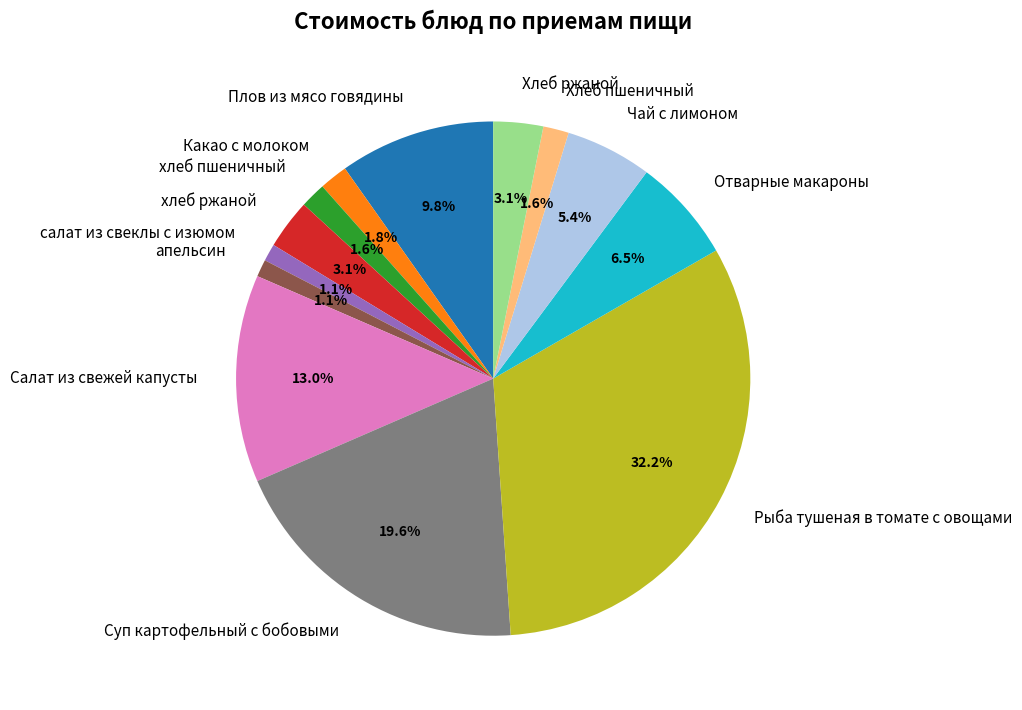

The Какао с молоком slice represents 2% of the pie. True or false?

True